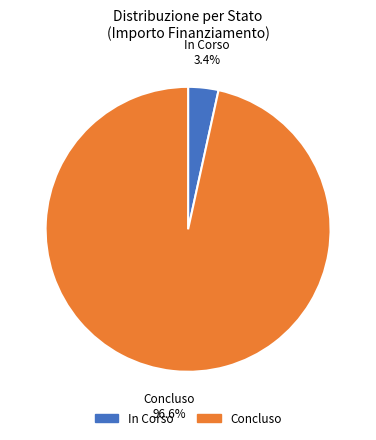

What percentage do In Corso and Concluso together represent?

100.0%